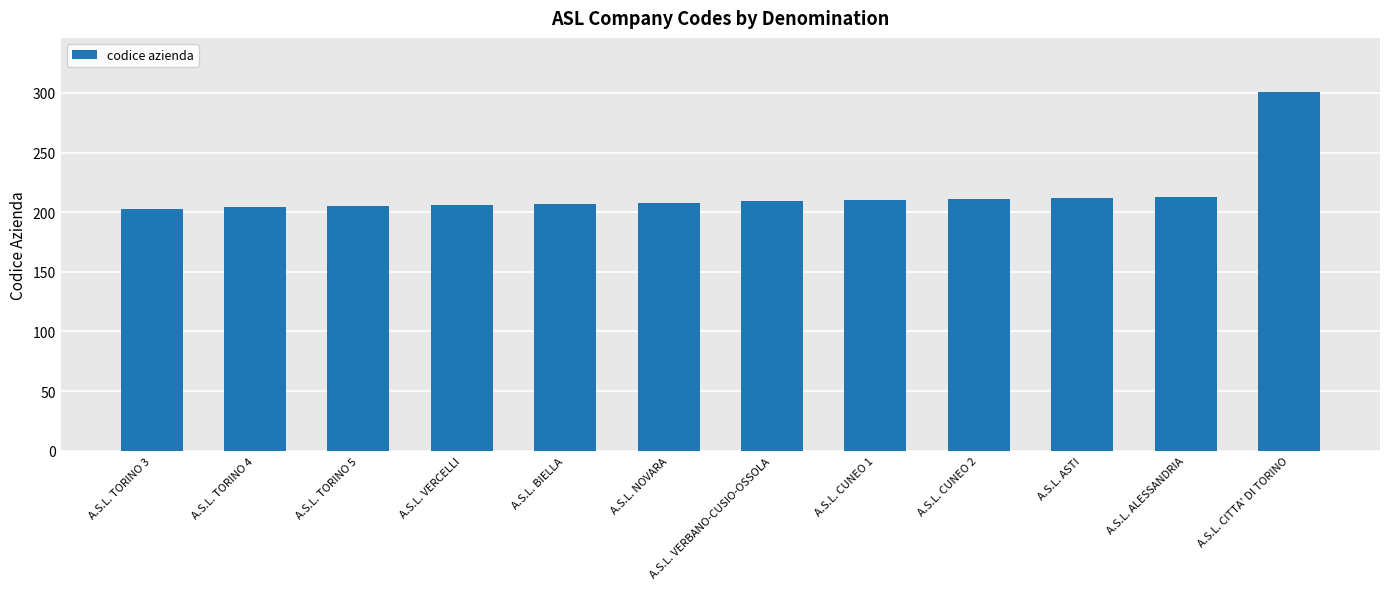

What is the greatest value displayed?

301